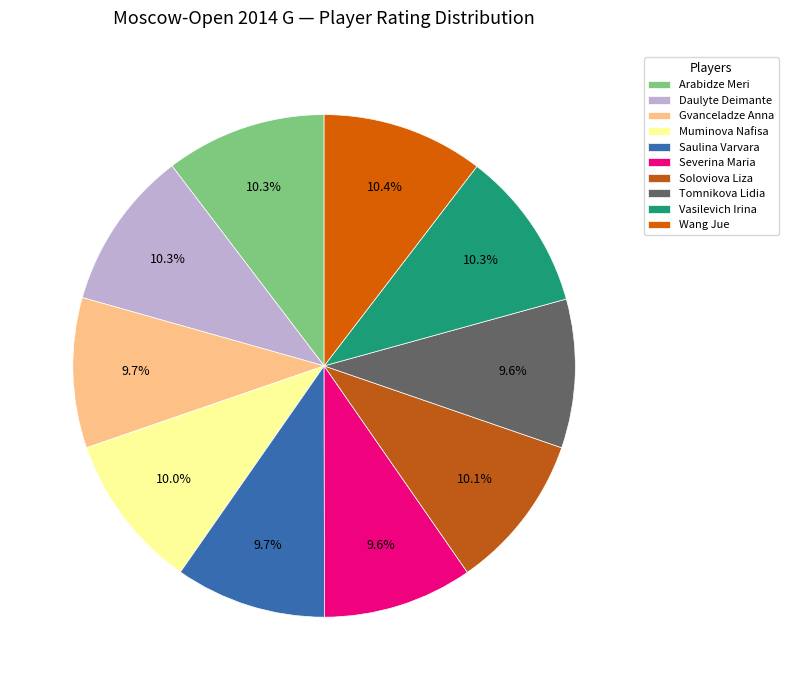

To the nearest percent, what is the combined percentage of Wang Jue and Arabidze Meri?

21%